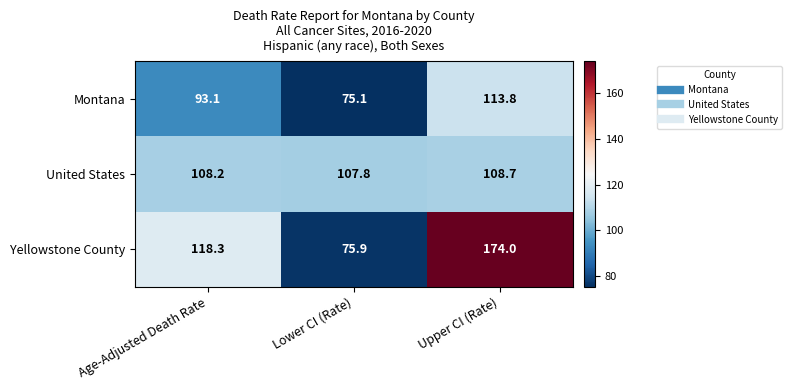

What is the difference between the maximum and minimum values in the Yellowstone County series?

98.1